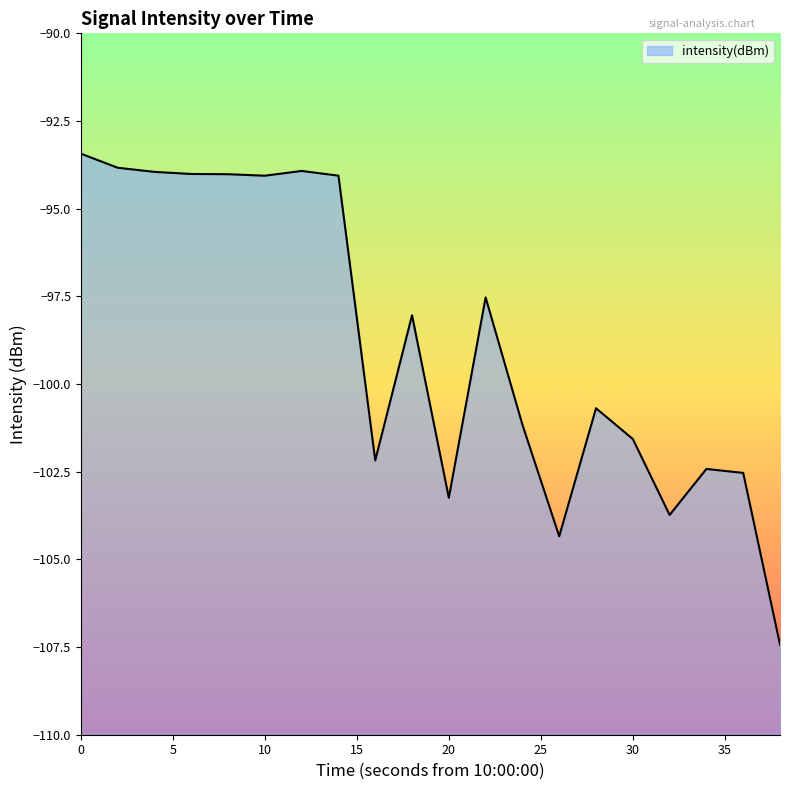

Does the chart display data point markers on the line(s)?

No